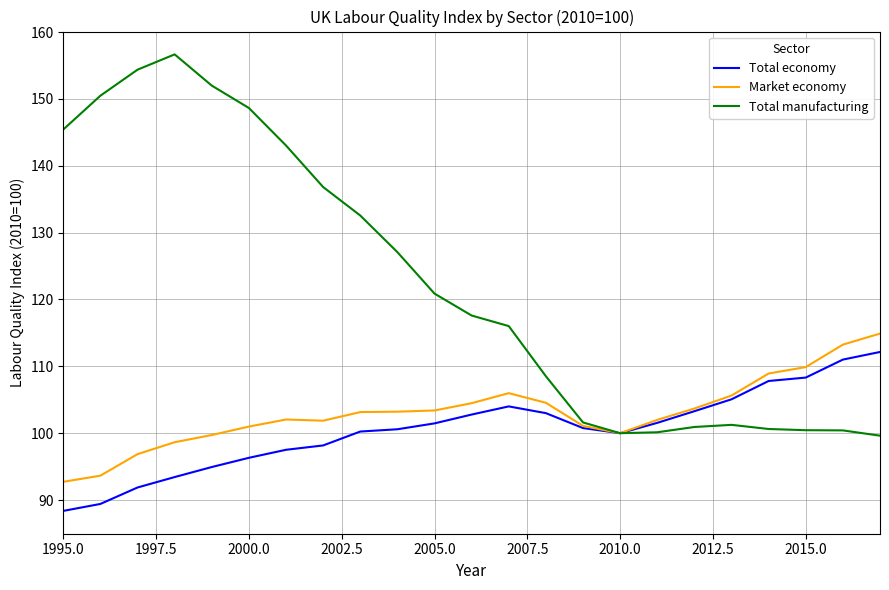

How many categories are shown in the chart?

23